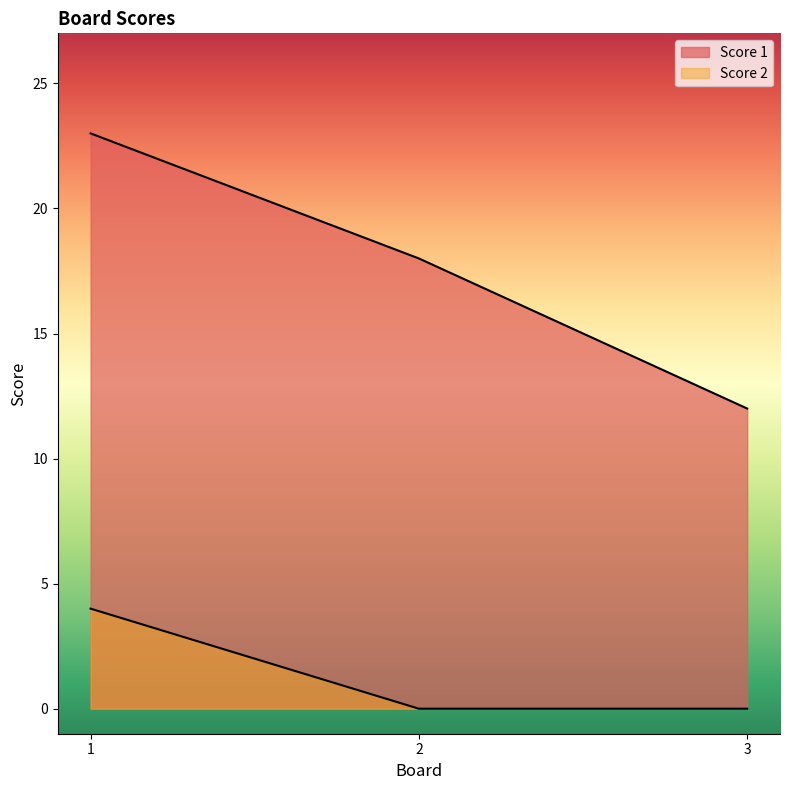

At which category is the sum across all series the highest?

1